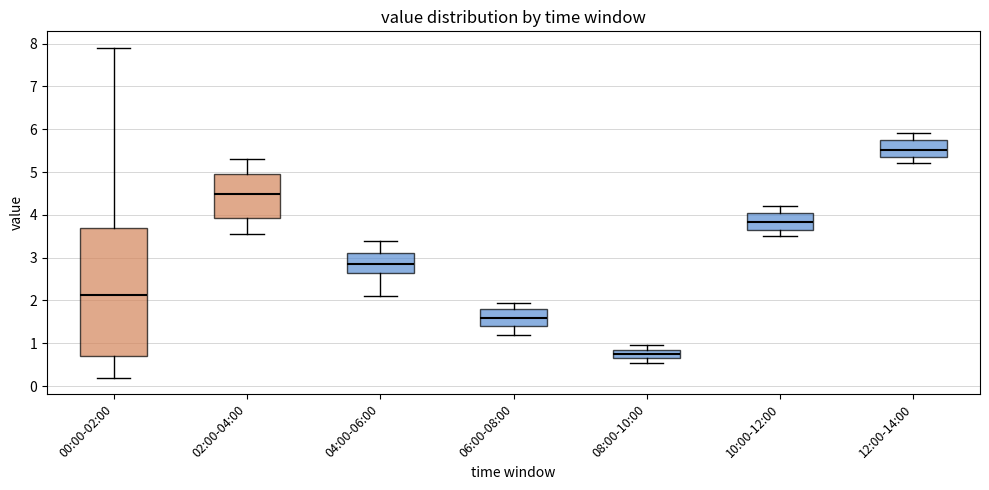

Reading left to right, transcribe this box plot: for each box, give where its median line is, the range the box spans, and where its two whiskers end, as read against the y-axis. The values are not printed on the chart, so give them approximately, as read against the axis.

00:00-02:00: median 2.1, box 0.7 to 3.7, whiskers 0.2 to 7.9
02:00-04:00: median 4.5, box 3.9 to 5.0, whiskers 3.6 to 5.3
04:00-06:00: median 2.9, box 2.7 to 3.1, whiskers 2.1 to 3.4
06:00-08:00: median 1.6, box 1.4 to 1.8, whiskers 1.2 to 2.0
08:00-10:00: median 0.8, box 0.7 to 0.9, whiskers 0.6 to 1.0
10:00-12:00: median 3.8, box 3.7 to 4.1, whiskers 3.5 to 4.2
12:00-14:00: median 5.5, box 5.4 to 5.8, whiskers 5.2 to 5.9